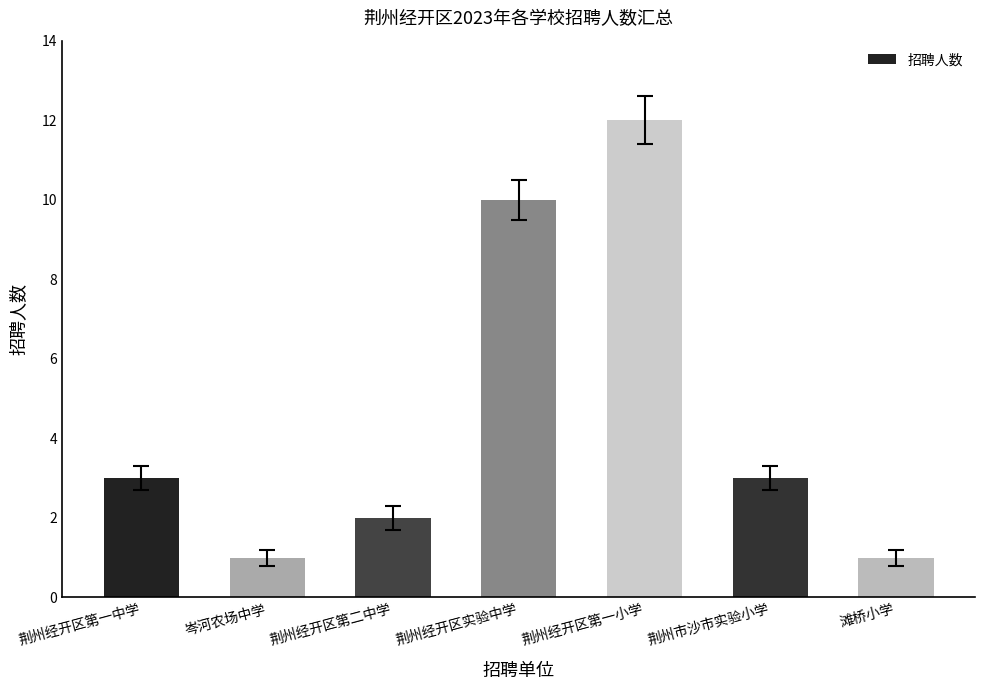

Is it true that the value at 岑河农场中学 is 1?

True